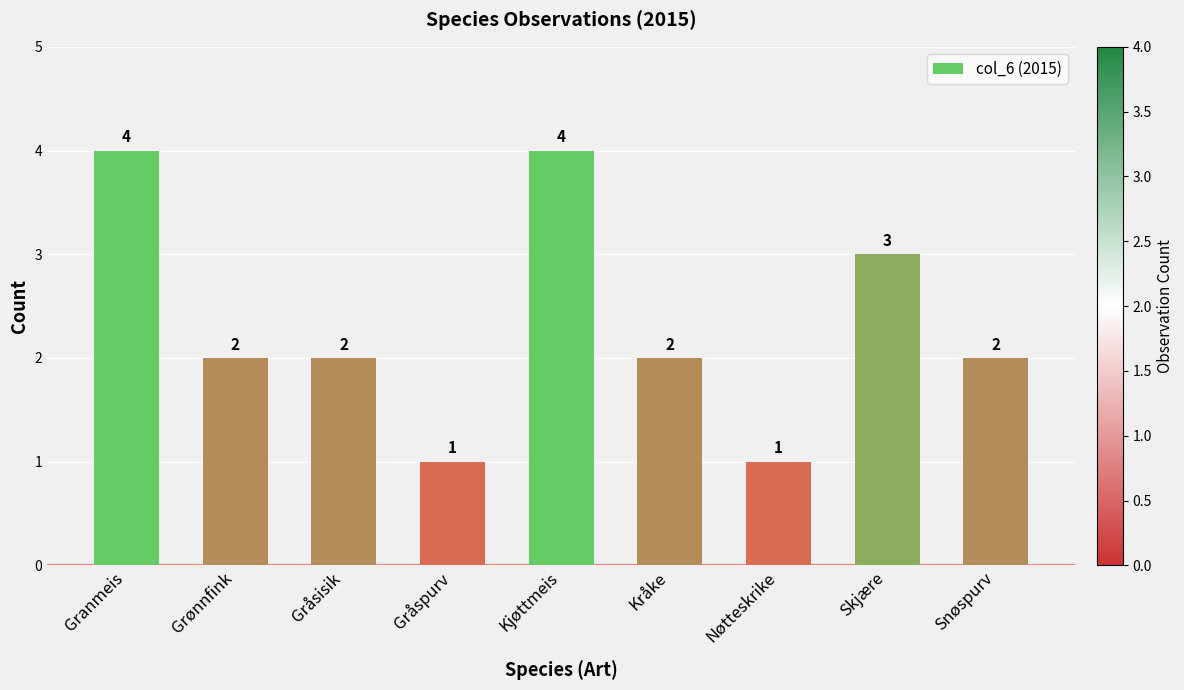

What position from the right is Kjøttmeis?

5